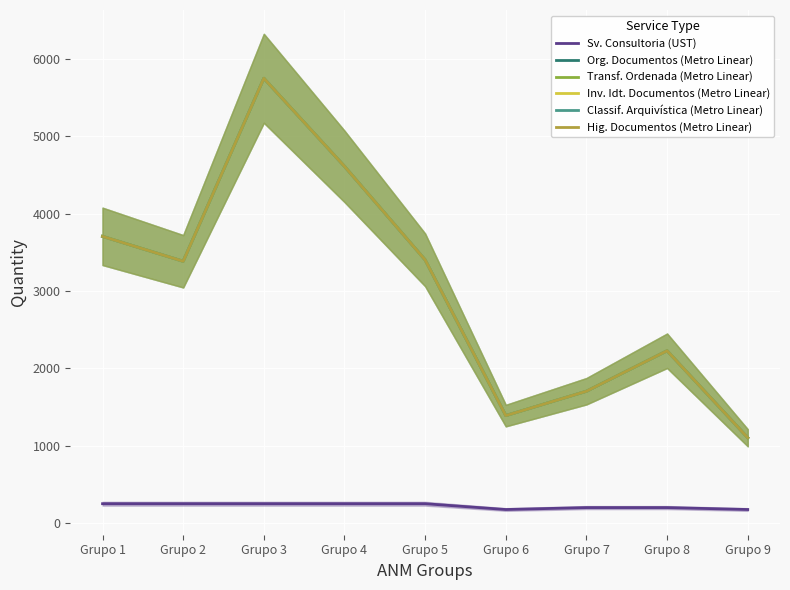

Is it true that Sv. Consultoria (UST) equals 100 at Grupo 3?

False